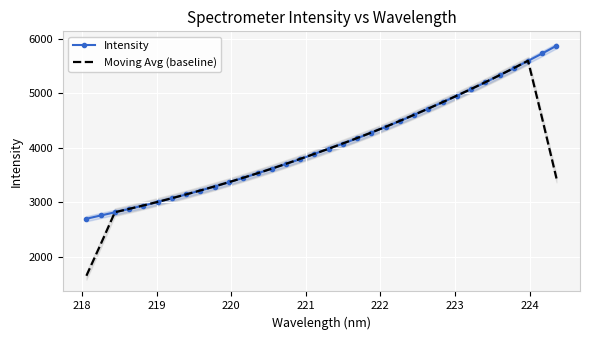

How many times do Intensity and Moving Avg (baseline) cross each other?

4